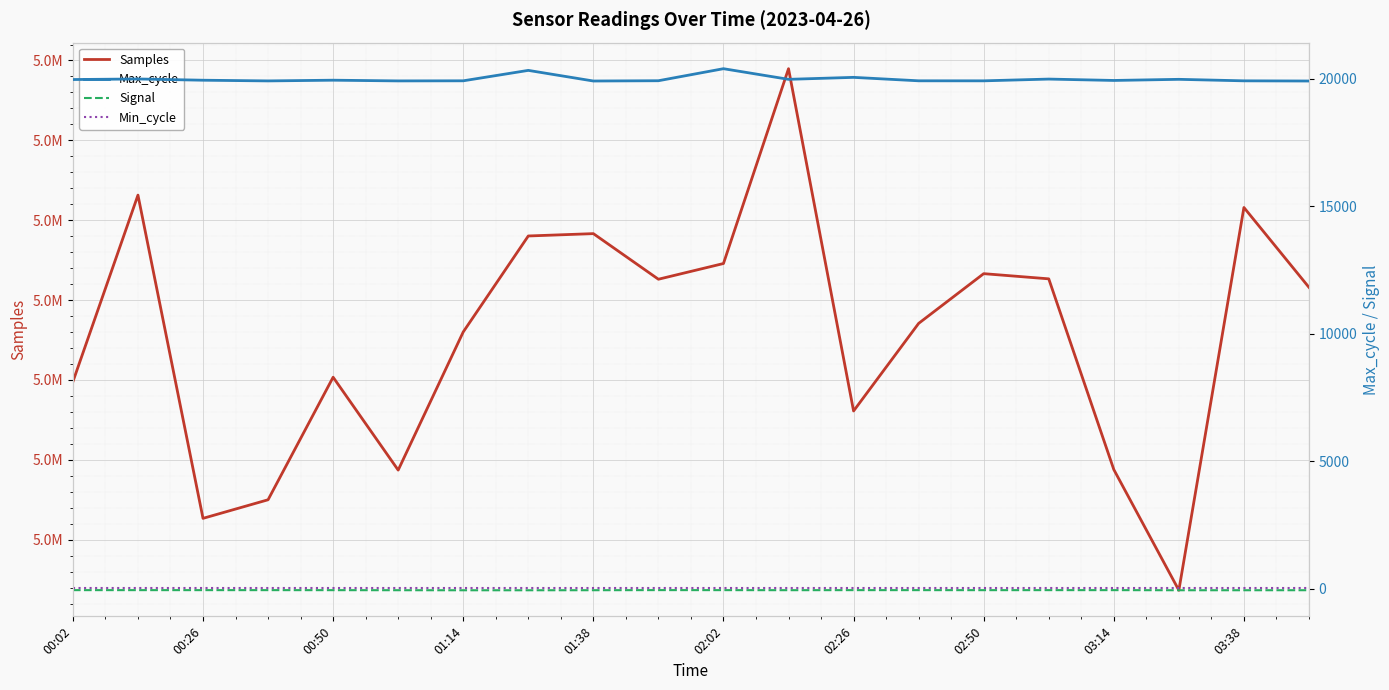

What is the value of the Samples point at the 9th from the left?

5054162